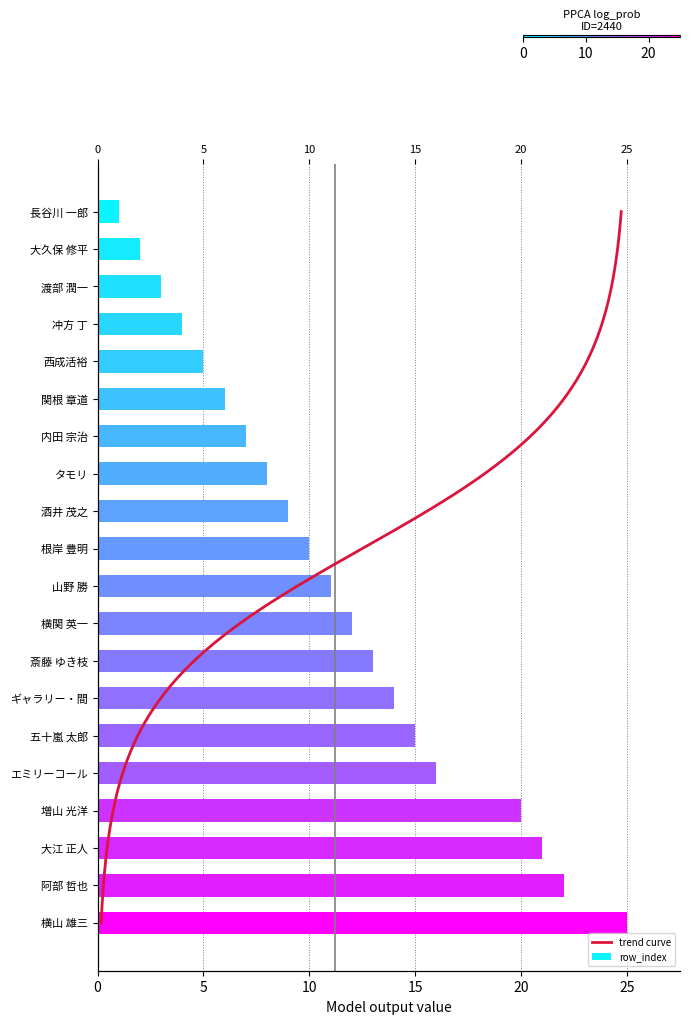

Reading left to right, what are all the values shown in this chart?

長谷川 一郎=1	大久保 修平=2	渡部 潤一=3	冲方 丁=4	西成活裕=5	関根 章道=6	内田 宗治=7	タモリ=8	酒井 茂之=9	根岸 豊明=10	山野 勝=11	横関 英一=12	斎藤 ゆき枝=13	ギャラリー・間=14	五十嵐 太郎=15	エミリーコール=16	増山 光洋=20	大江 正人=21	阿部 哲也=22	横山 雄三=25